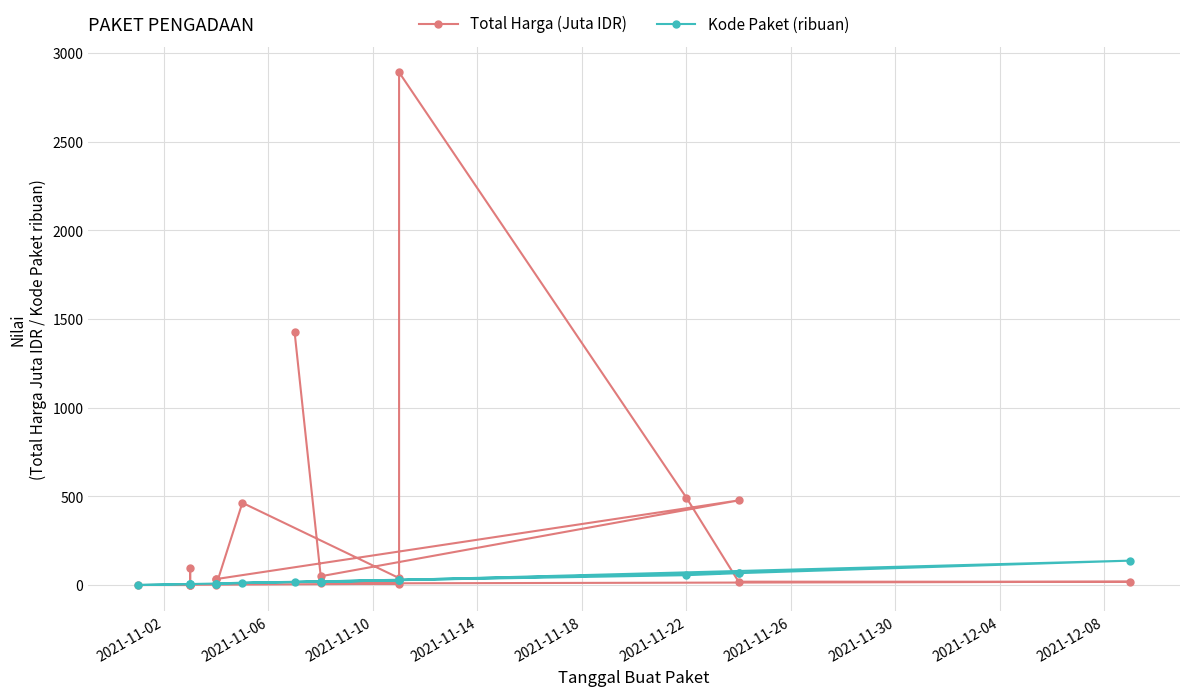

What are all the series names shown in the legend?

Total Harga (Juta IDR), Kode Paket (ribuan)